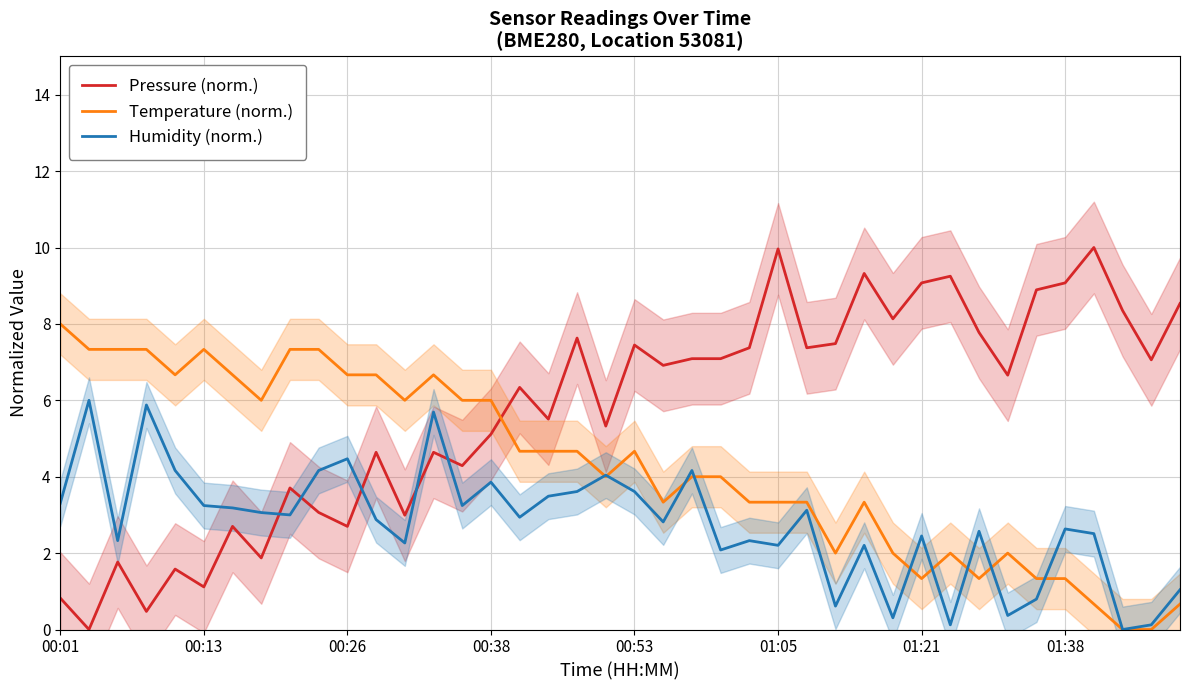

Reading left to right, transcribe all the data shown in this chart.

Pressure (norm.): 0.8	0.0	1.8	0.5	1.6	1.1	2.7	1.9	3.7	3.1	2.7	4.6	3.0	4.6	4.3	5.1	6.3	5.5	7.6	5.3	7.4	6.9	7.1	7.1	7.4	10.0	7.4	7.5	9.3	8.1	9.1	9.2	7.8	6.7	8.9	9.1	10.0	8.4	7.1	8.5
Temperature (norm.): 8.0	7.3	7.3	7.3	6.7	7.3	6.7	6.0	7.3	7.3	6.7	6.7	6.0	6.7	6.0	6.0	4.7	4.7	4.7	4.0	4.7	3.3	4.0	4.0	3.3	3.3	3.3	2.0	3.3	2.0	1.3	2.0	1.3	2.0	1.3	1.3	0.7	0.0	0.0	0.7
Humidity (norm.): 3.3	6.0	2.3	5.9	4.2	3.2	3.2	3.1	3.0	4.2	4.5	2.9	2.3	5.7	3.2	3.9	2.9	3.5	3.6	4.0	3.6	2.8	4.2	2.1	2.3	2.2	3.1	0.6	2.2	0.3	2.4	0.1	2.6	0.4	0.8	2.6	2.5	0.0	0.1	1.0